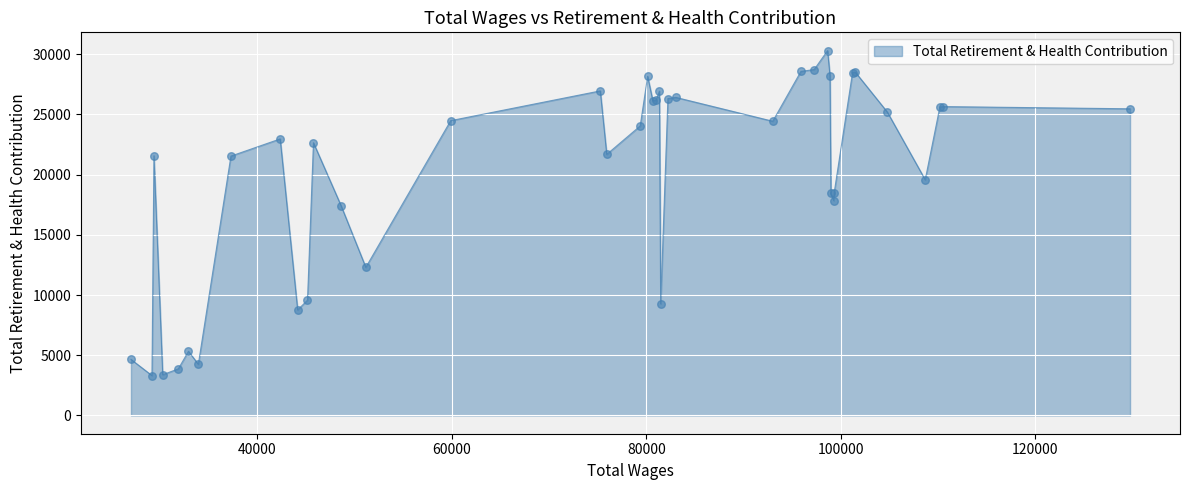

What is the difference between the maximum and minimum values?

26992